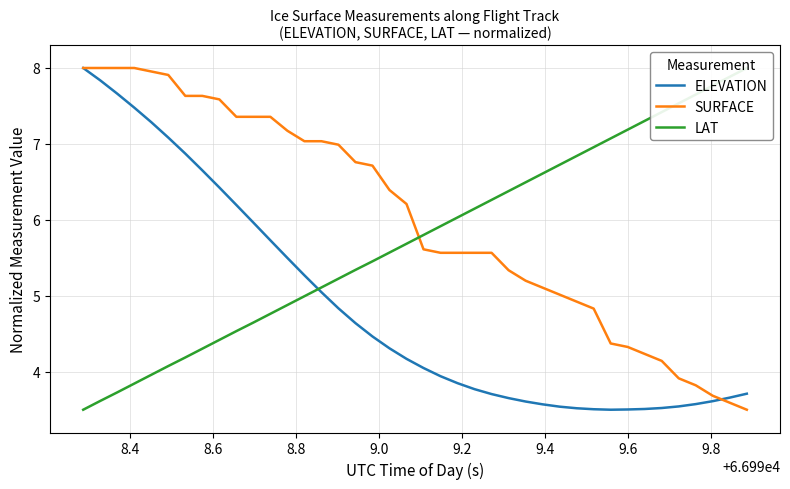

What is the highest value of the ELEVATION series?

8.0